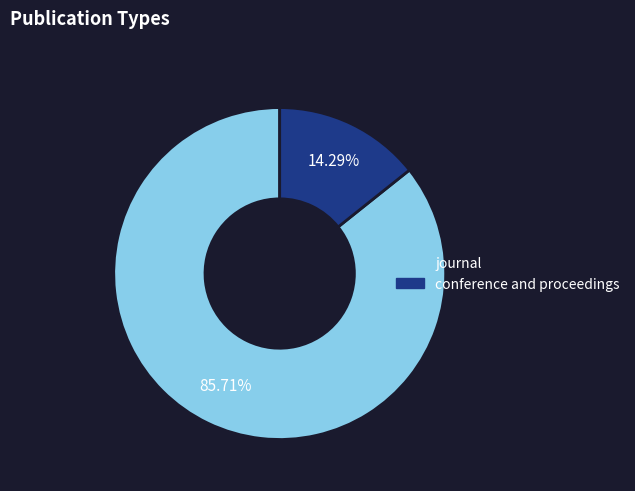

True or false: conference and proceedings accounts for 1% of the total.

False